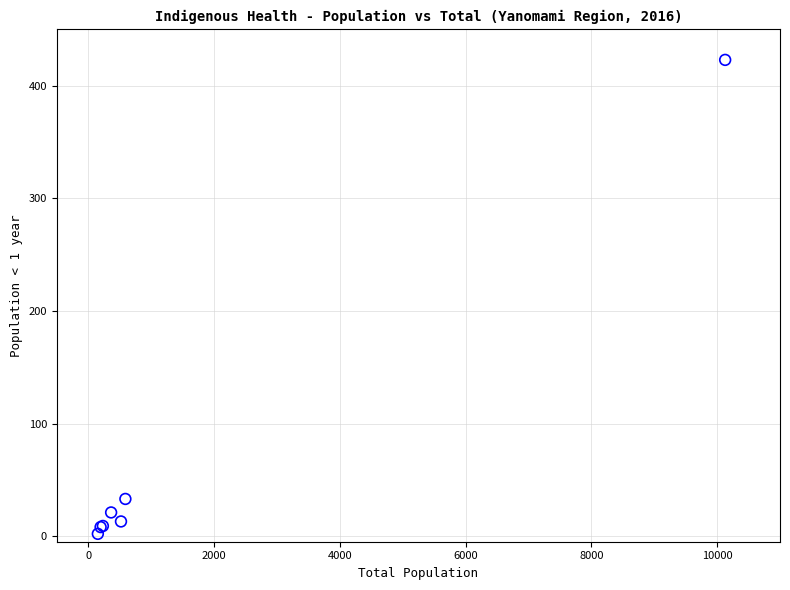

What Y value in the scatter plot is closest to 212?

33